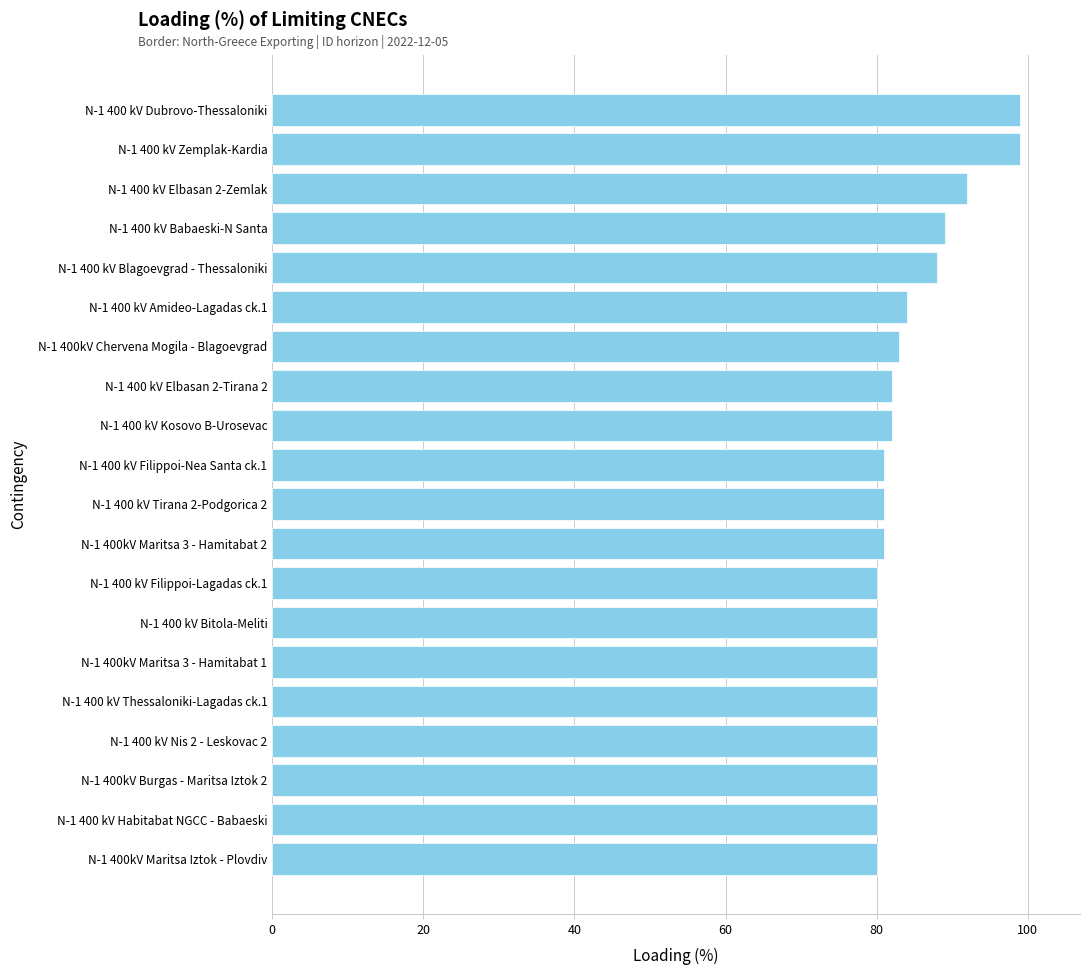

At which label is the value closest to 89?

N-1 400 kV Babaeski-N Santa